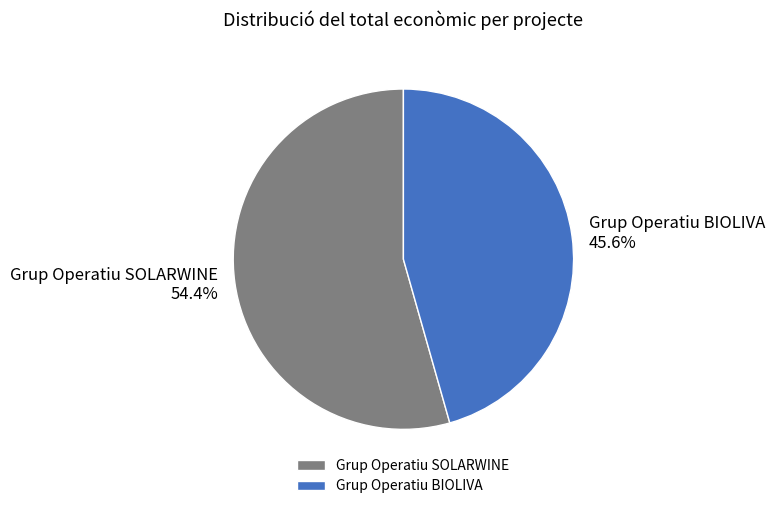

Which category has the biggest portion of the pie?

Grup Operatiu SOLARWINE